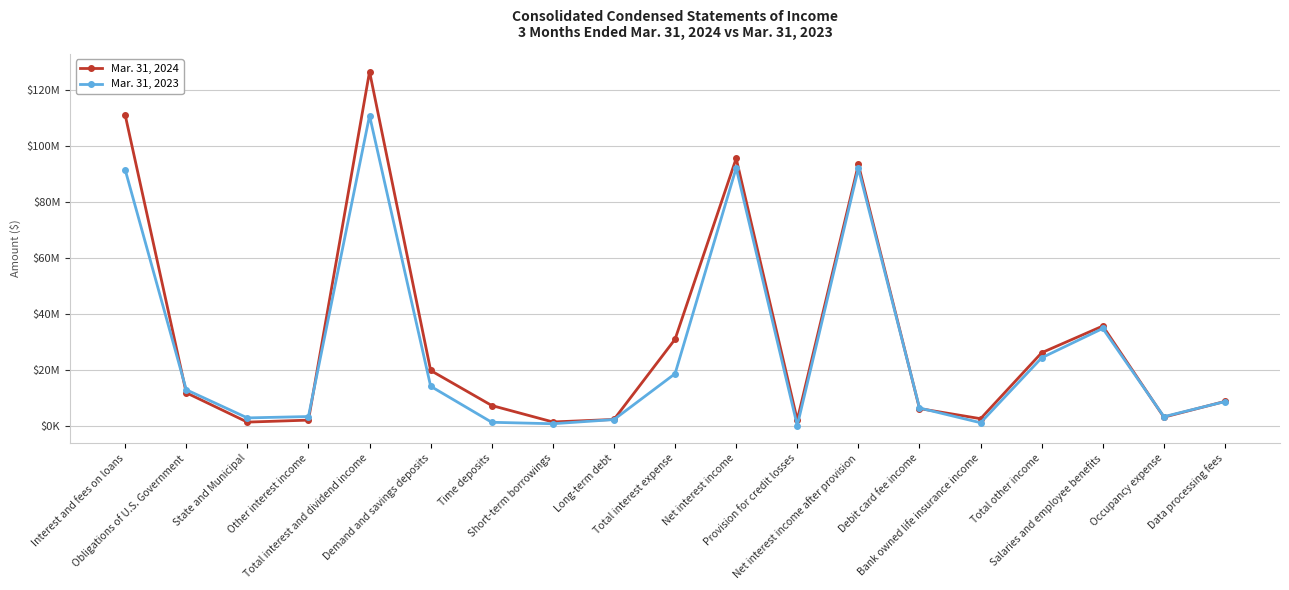

What is the value of the Mar. 31, 2024 point at the 5th from the left?

126640000